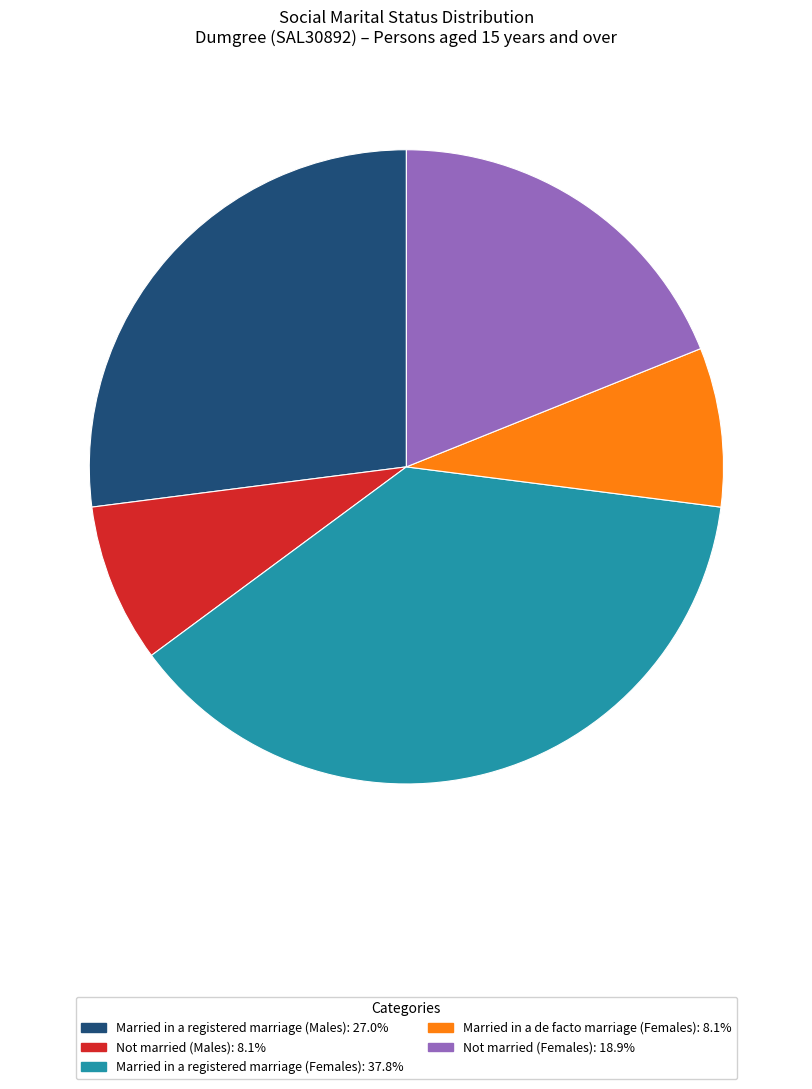

Is there a majority slice in this chart?

No